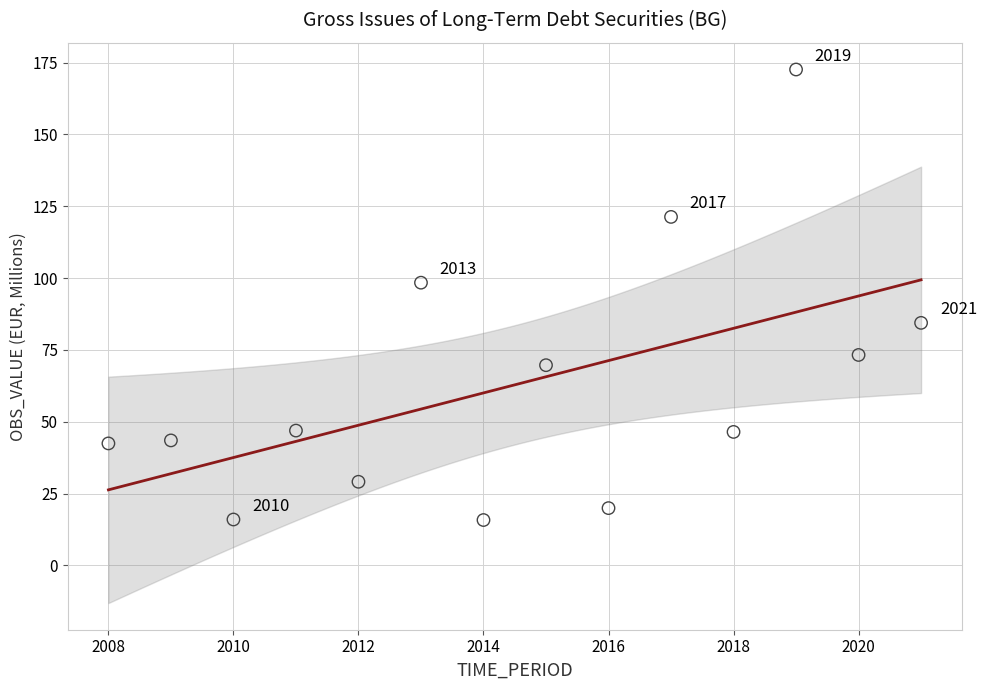

What Y value in the scatter plot is closest to 94?

98.4